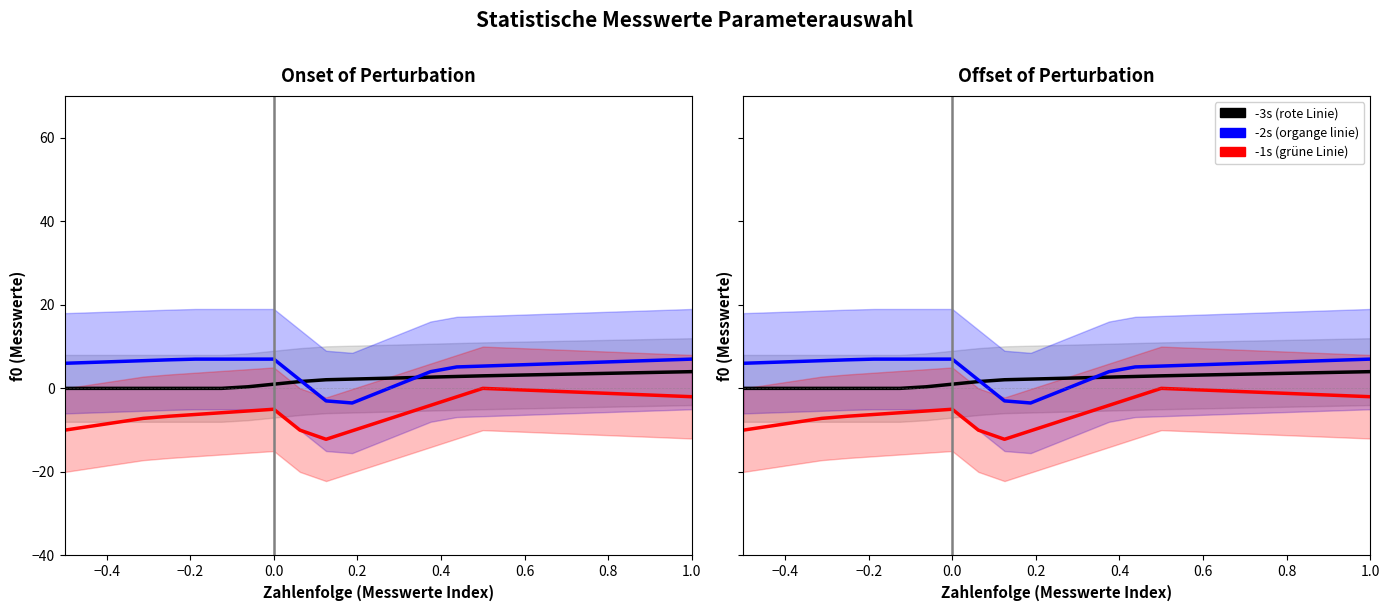

List the series in order of their overall mean, highest first.

-2s (organge linie), -3s (rote Linie), -1s (grüne Linie)